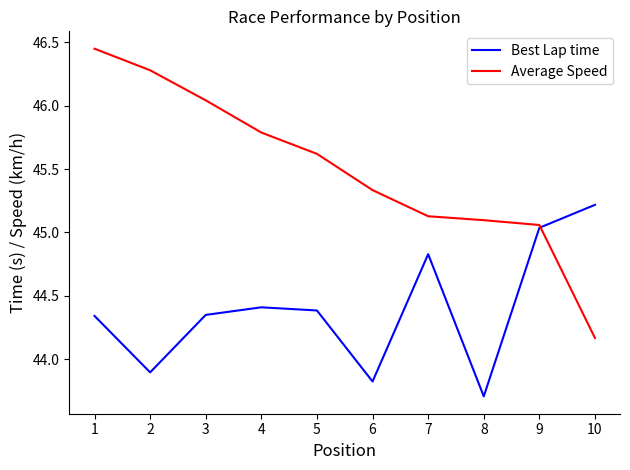

Which category has the lowest value in the Average Speed series?

10